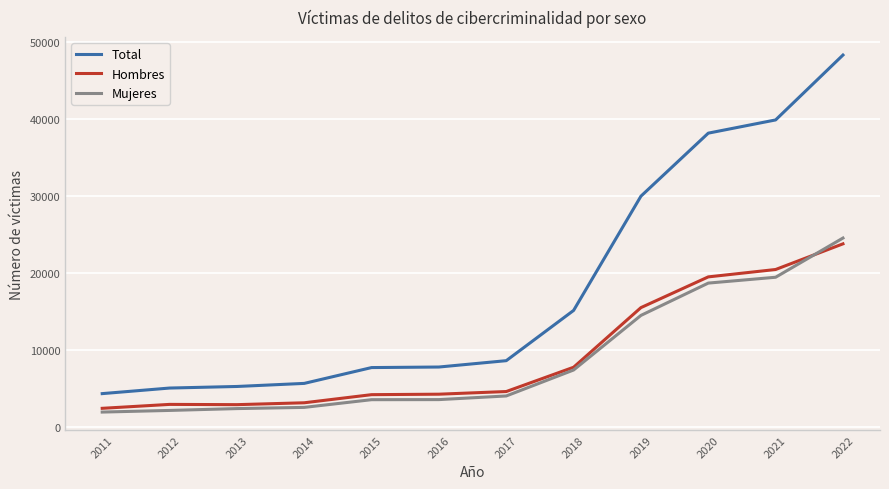

Where is Total nearest to the value 26289?

2019